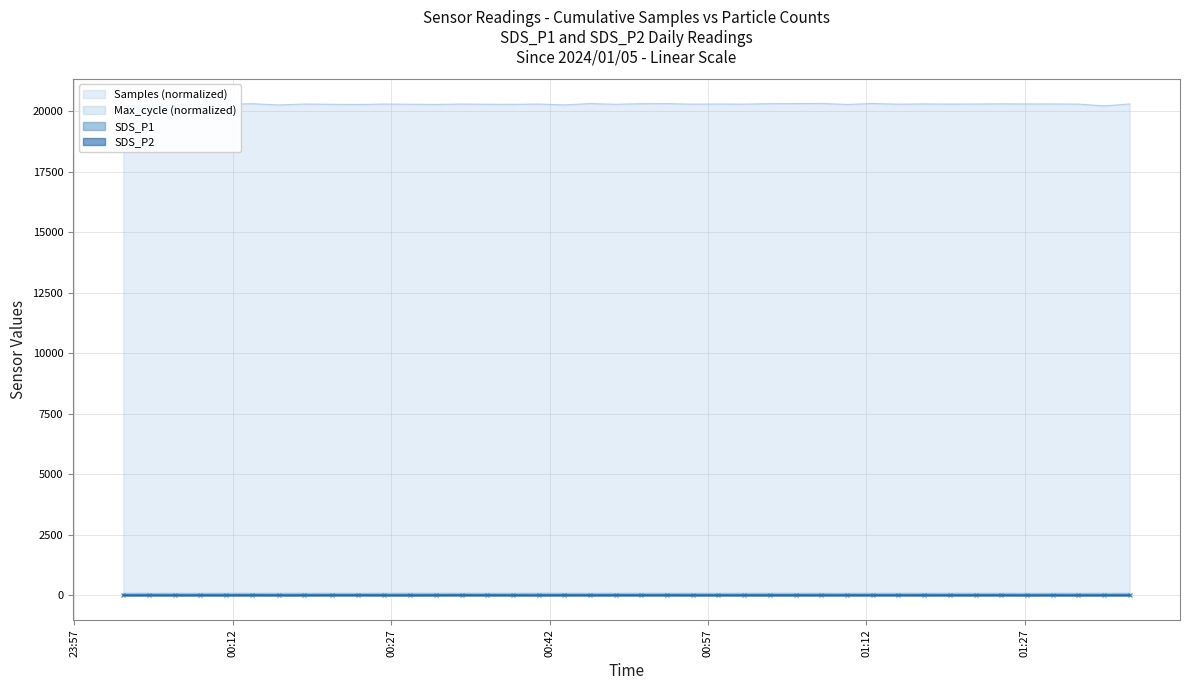

Count the number of categories in the chart.

40